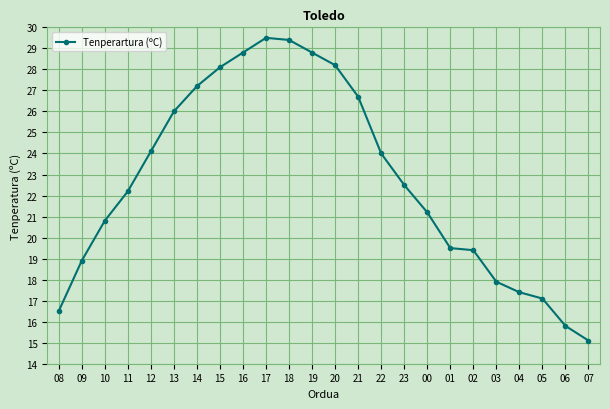

What position from the right is 20?

12